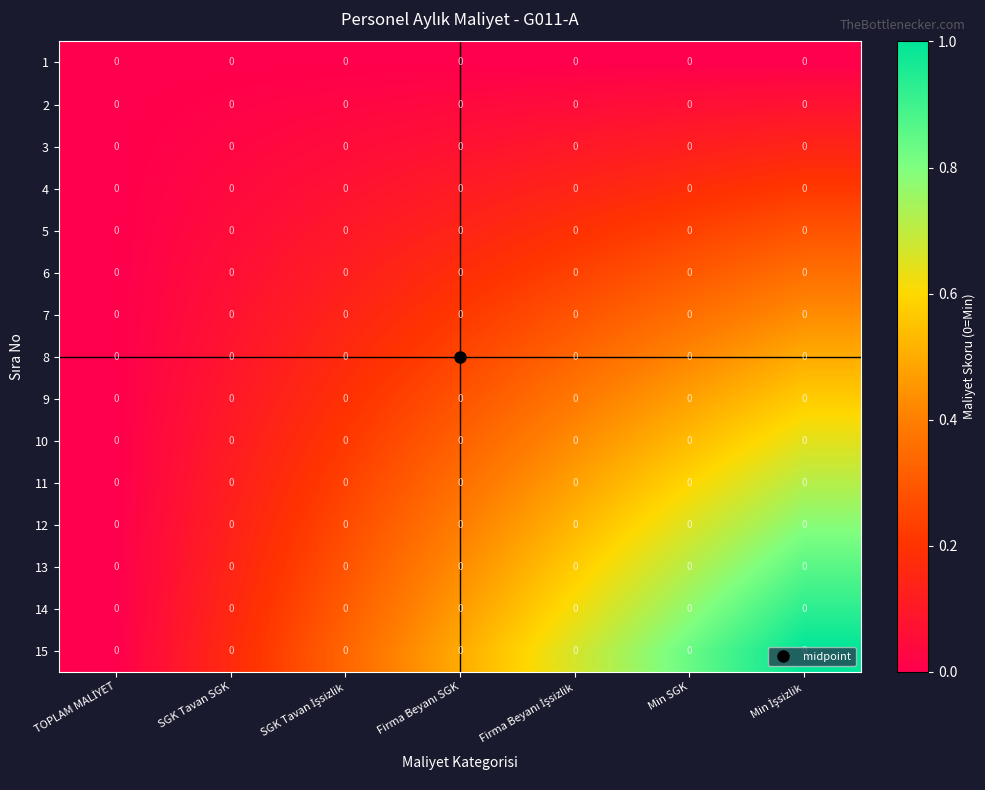

Rank the series by their maximum value, from lowest to highest.

1, 2, 3, 4, 5, 6, 7, 8, 9, 10, 11, 12, 13, 14, 15